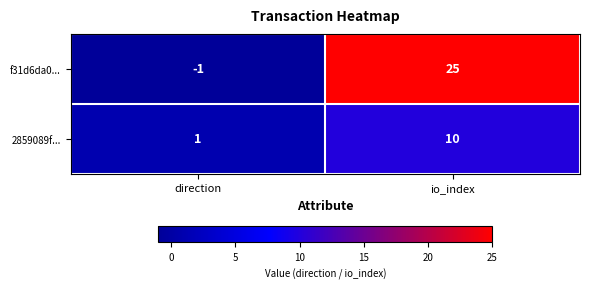

The 2859089f... series shows 5 at io_index. True or false?

False